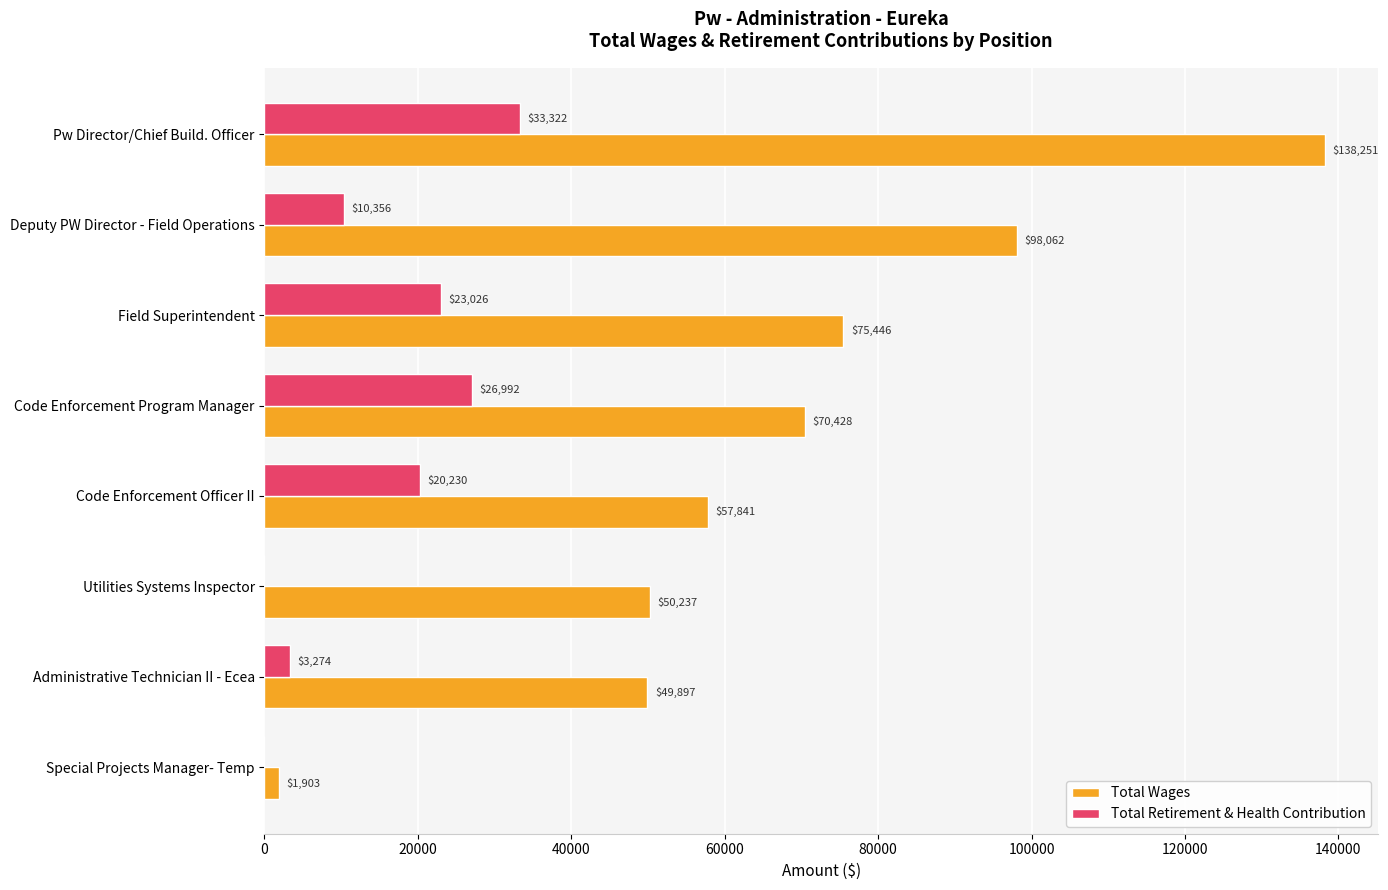

Which series changed the most between Deputy PW Director - Field Operations and Utilities Systems Inspector?

Total Wages